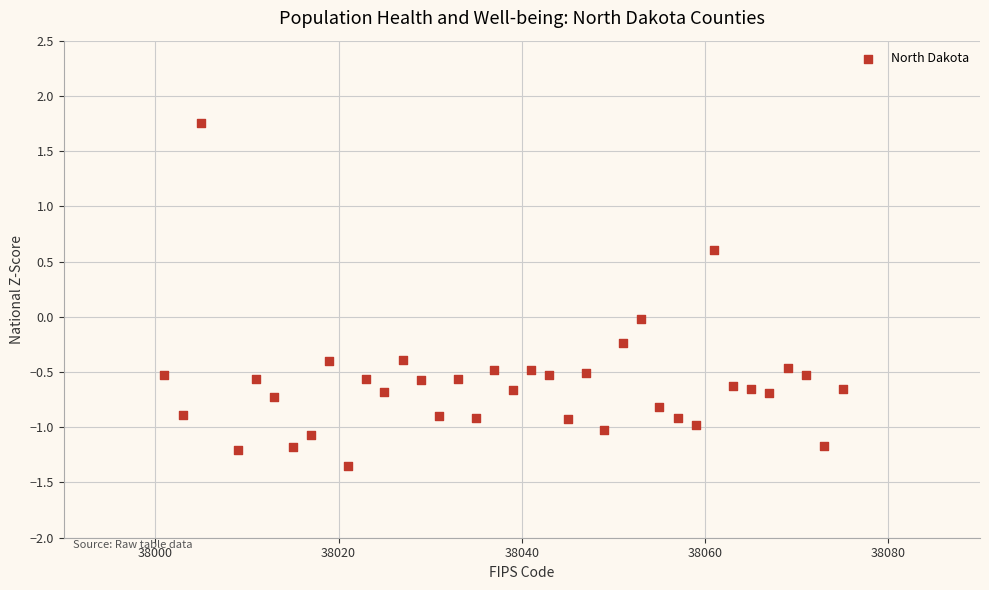

What is the range of Y values (max minus min)?

3.1